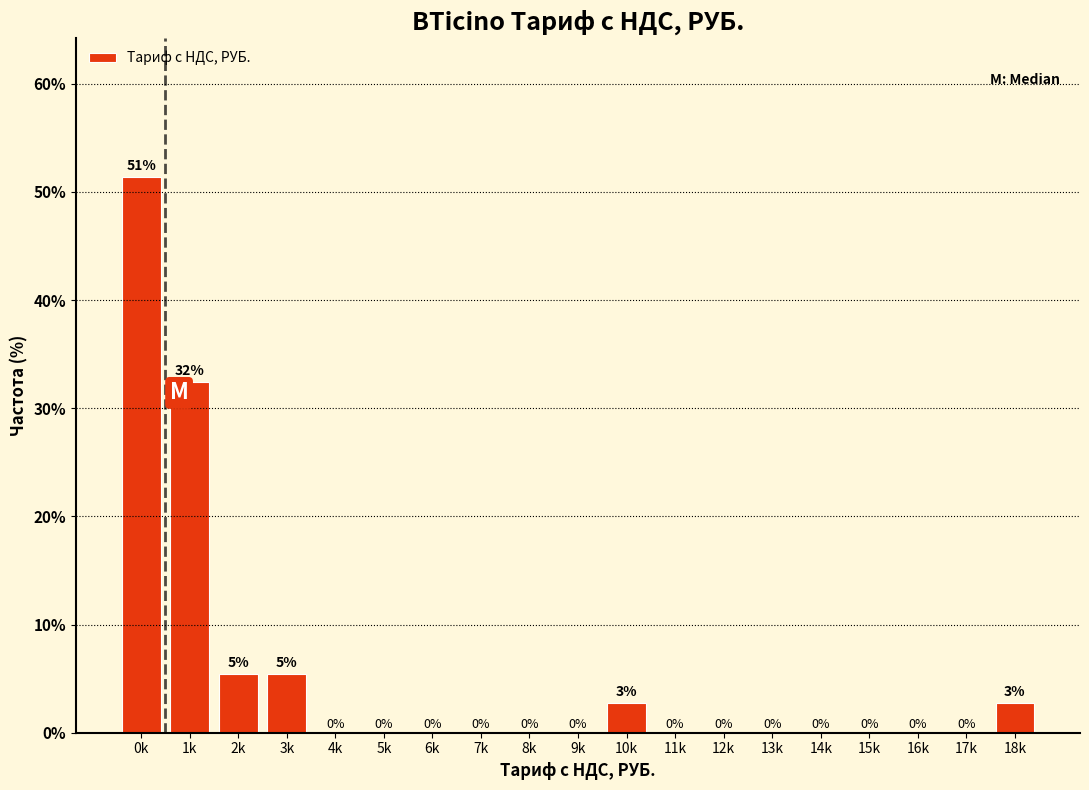

The value at 7k is 0.0. True or false?

True